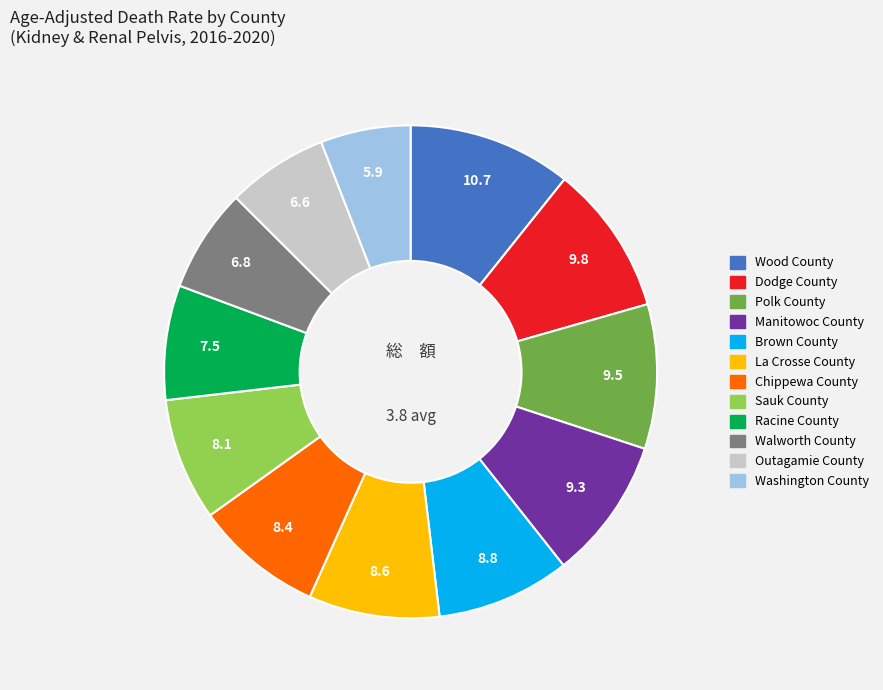

Combined, do Walworth County and Chippewa County account for over 50%?

No